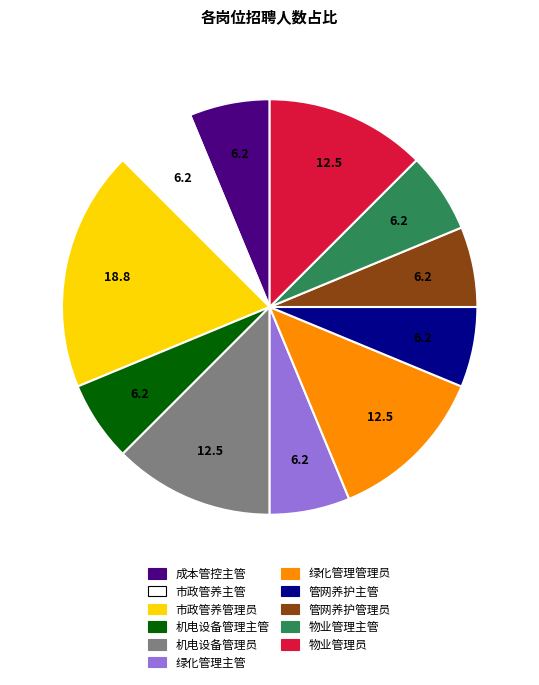

True or false: 物业管理主管 accounts for 1% of the total.

False